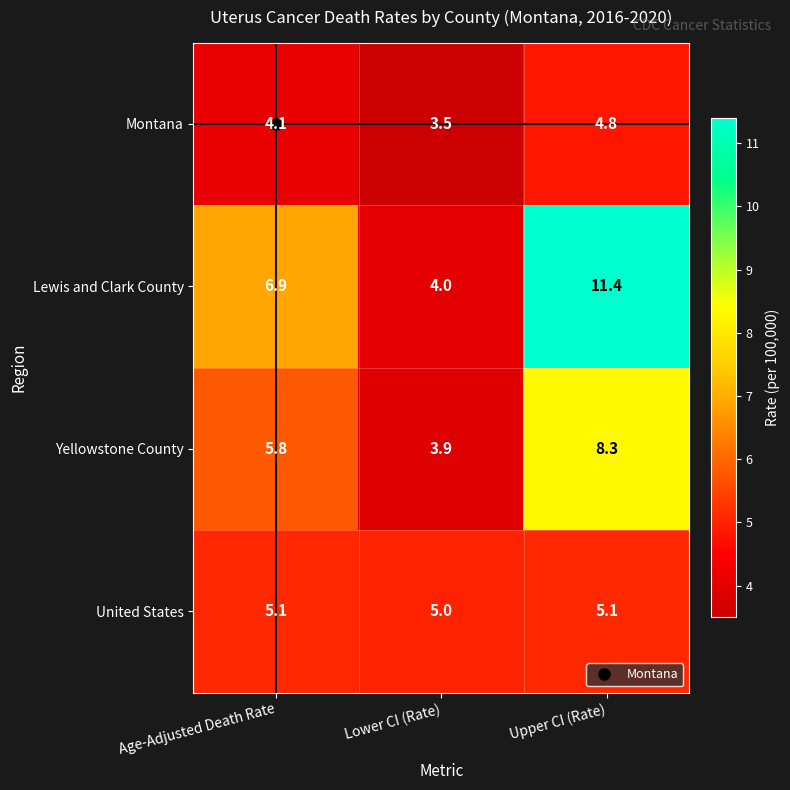

At which label does Lewis and Clark County reach its minimum?

Lower CI (Rate)